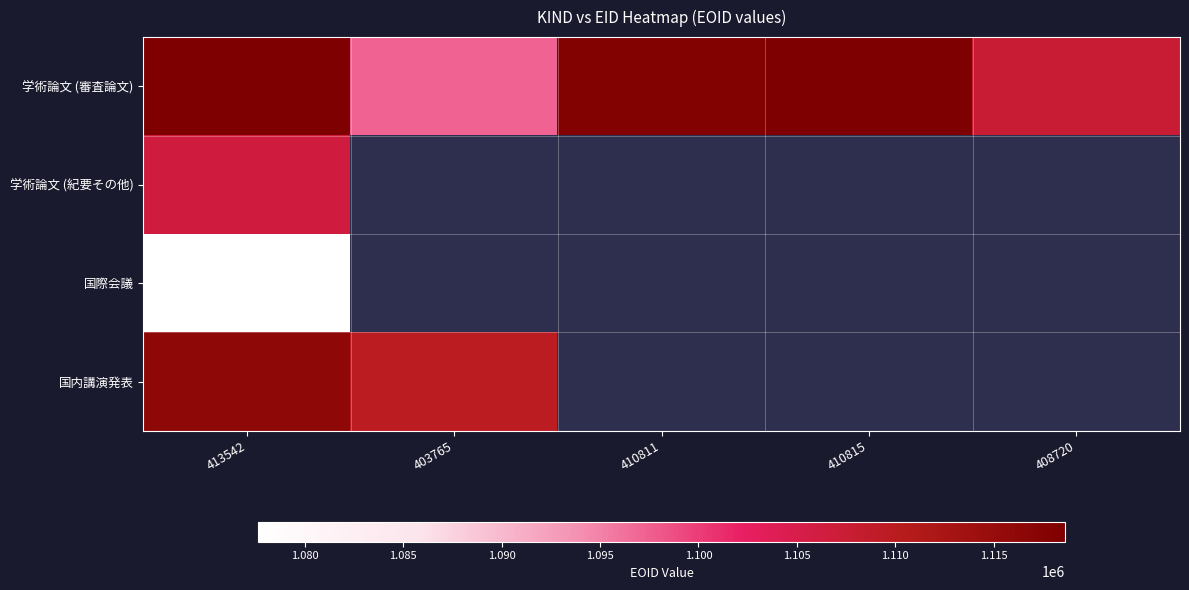

What is the total value across all series at 413542?

4418787.0